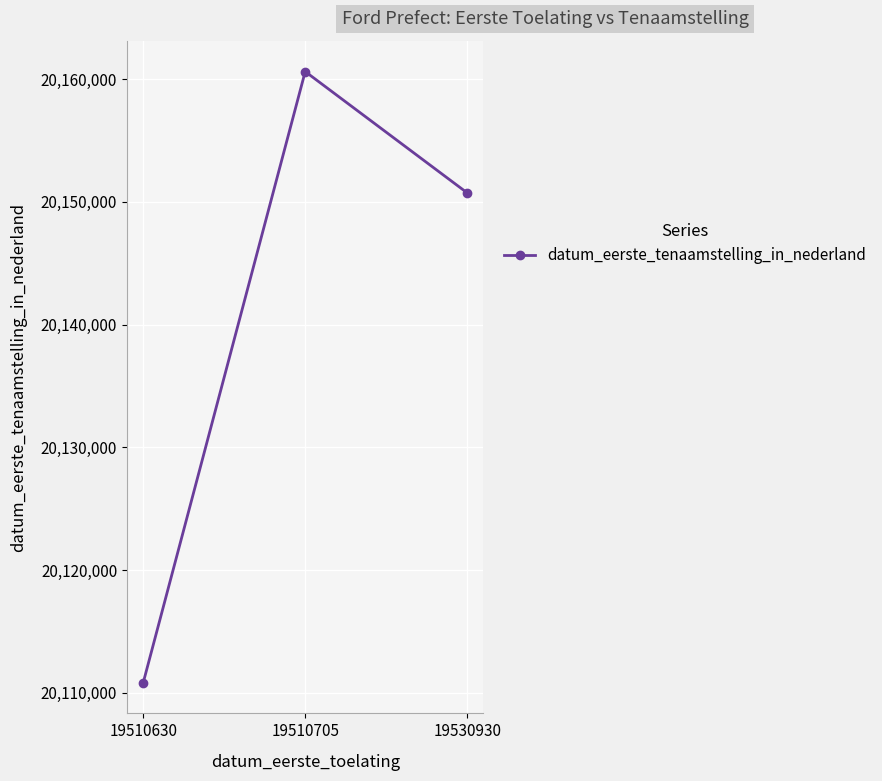

True or false: the data shows 26159167 at 19510630.

False